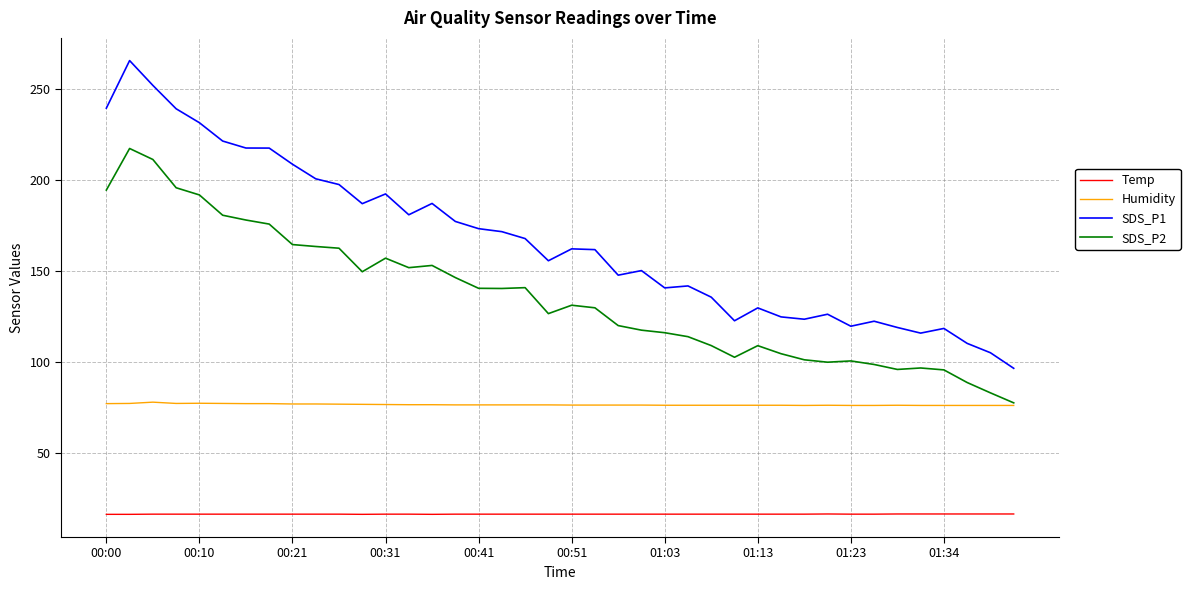

Rank the series by their average value, from highest to lowest.

SDS_P1, SDS_P2, Humidity, Temp